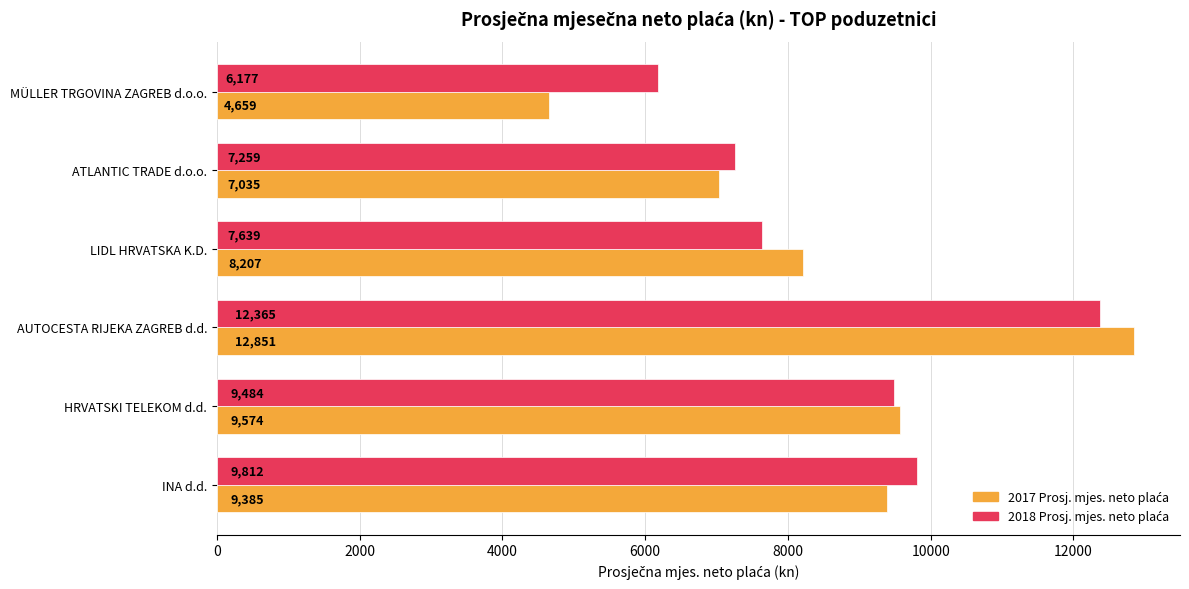

At which category is the sum across all series the highest?

AUTOCESTA RIJEKA ZAGREB d.d.